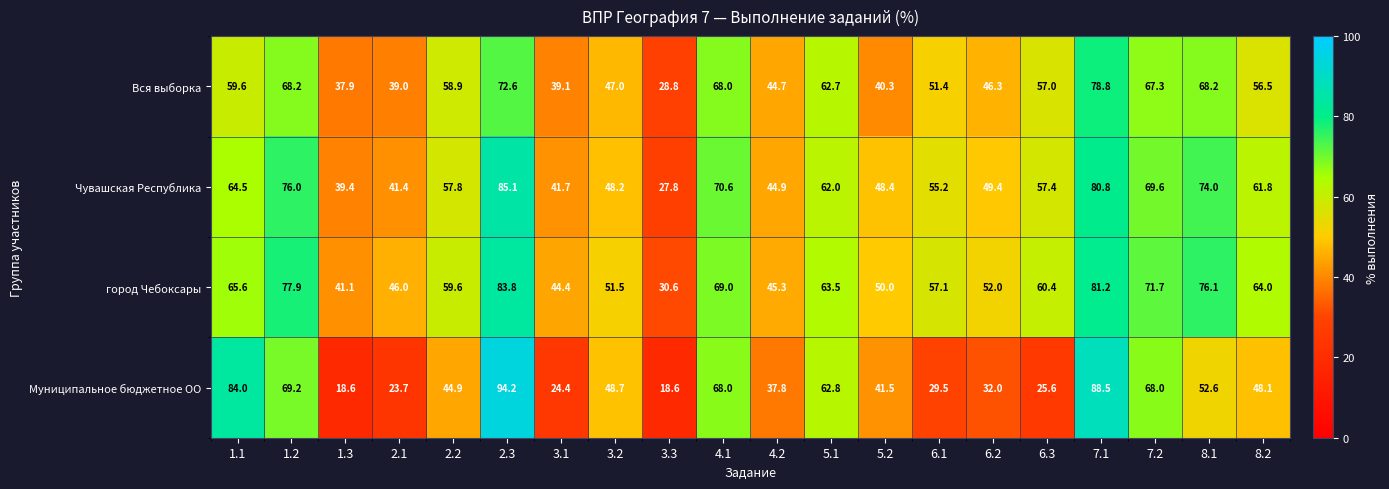

Which series changed the most between 5.1 and 6.3?

Муниципальное бюджетное ОО